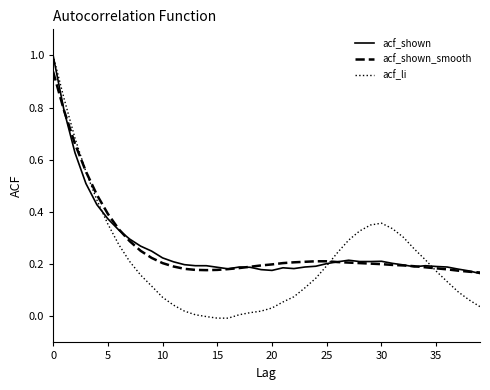

What is the highest value of the acf_shown series?

1.0